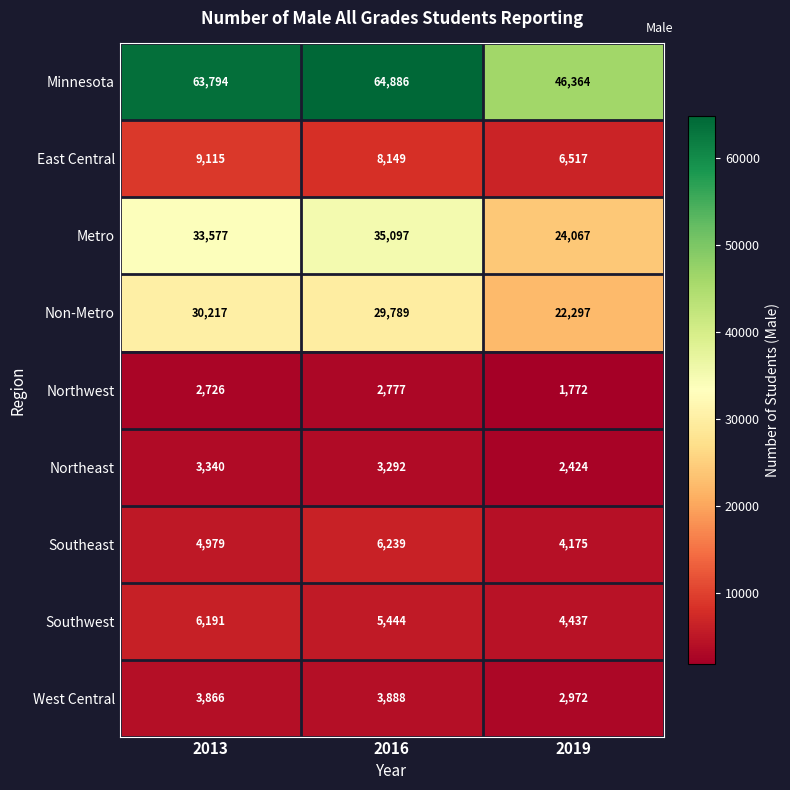

How many distinct data groups are displayed?

9